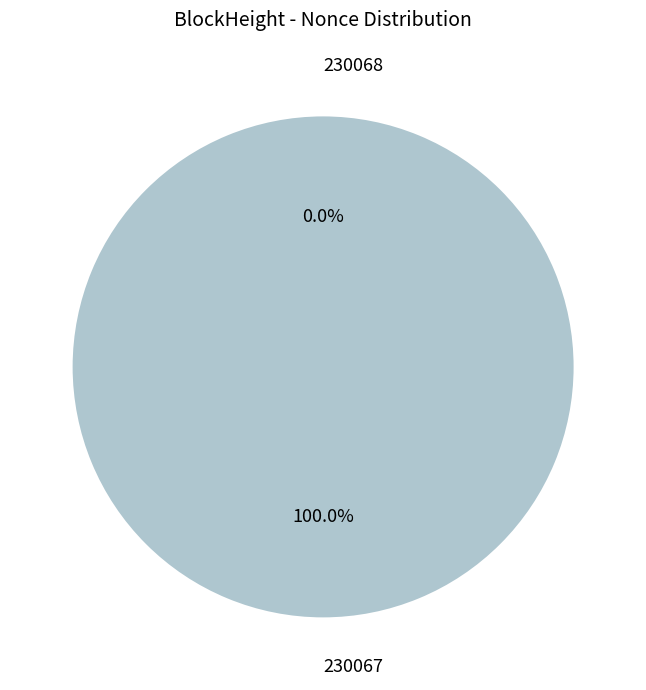

Which slice represents more than half of the pie?

230067